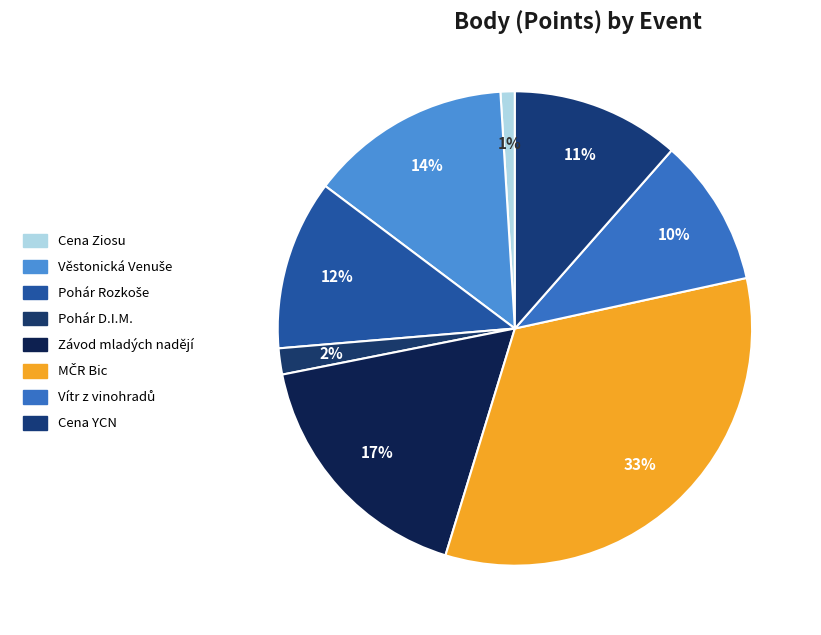

How many segments does this pie chart have?

8